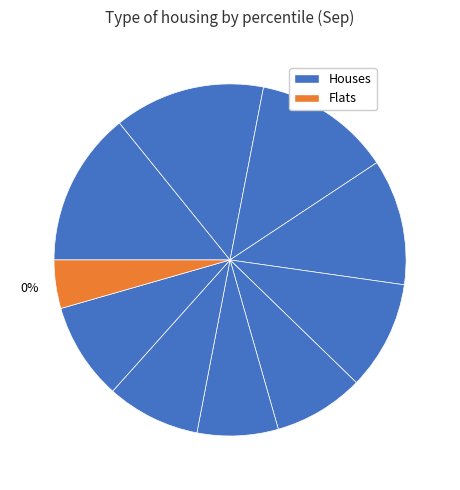

Combined, do pct35 and pct75 account for over 50%?

No